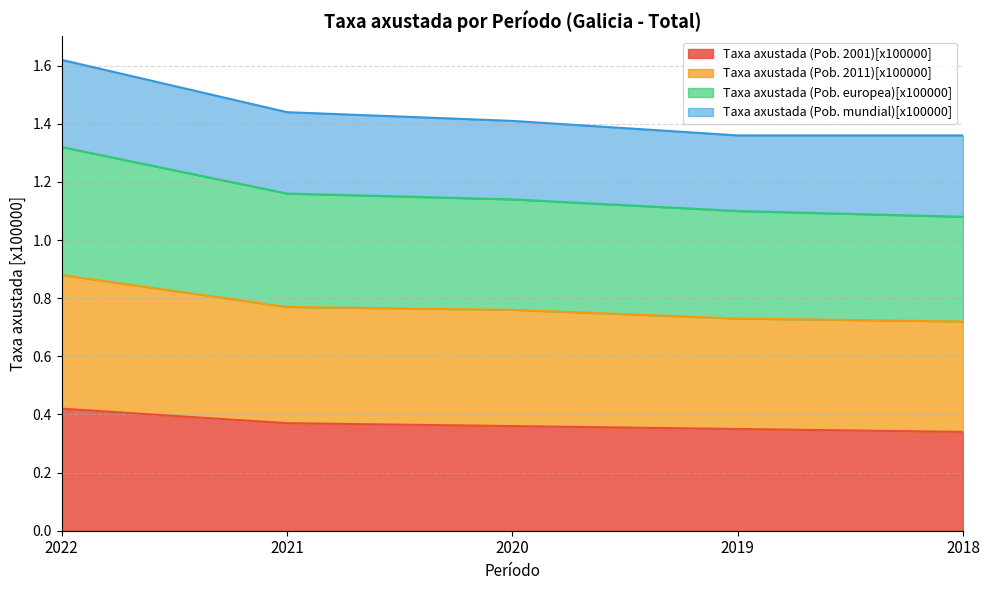

The value of Taxa axustada (Pob. 2011)[x100000] at 2018 is 0.2. True or false?

False